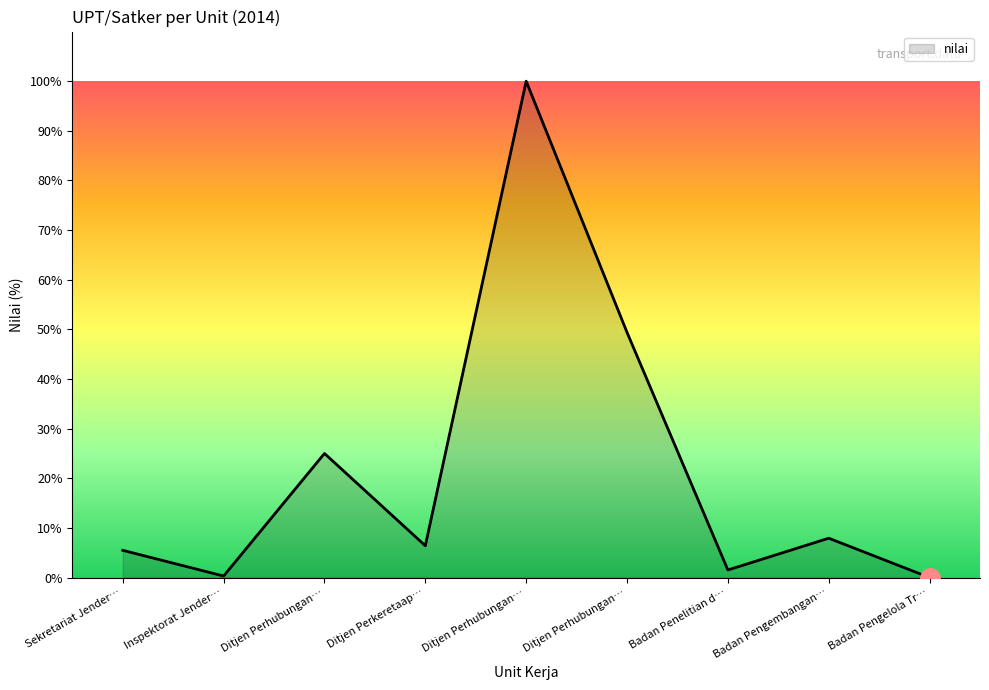

Is this an area chart (filled region under the line)?

Yes